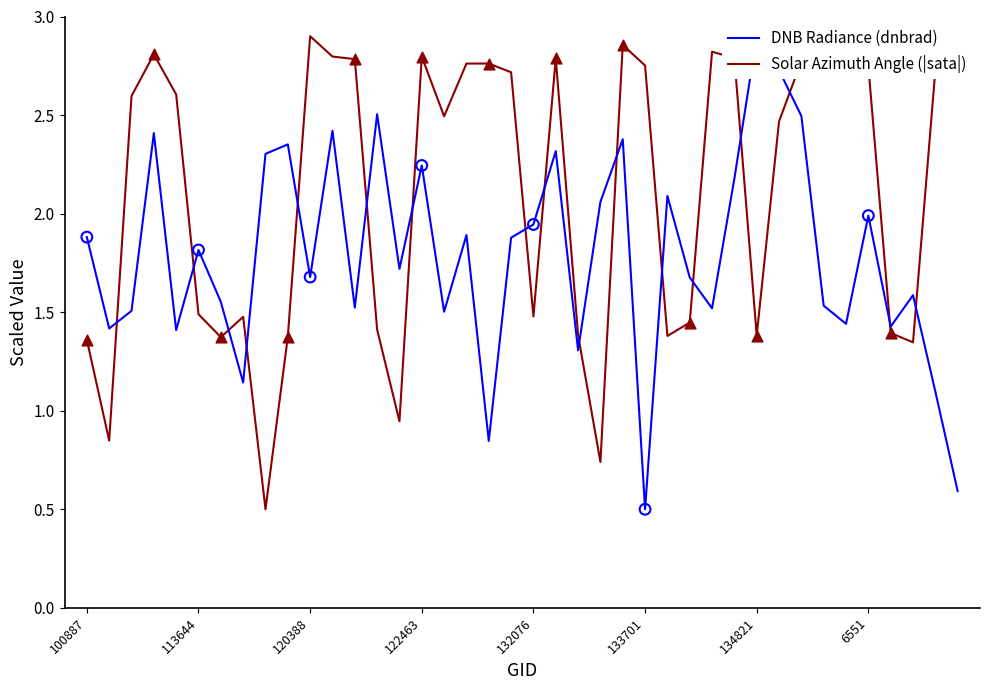

Which series reaches the minimum Y coordinate?

Solar Azimuth Angle (|sata|)